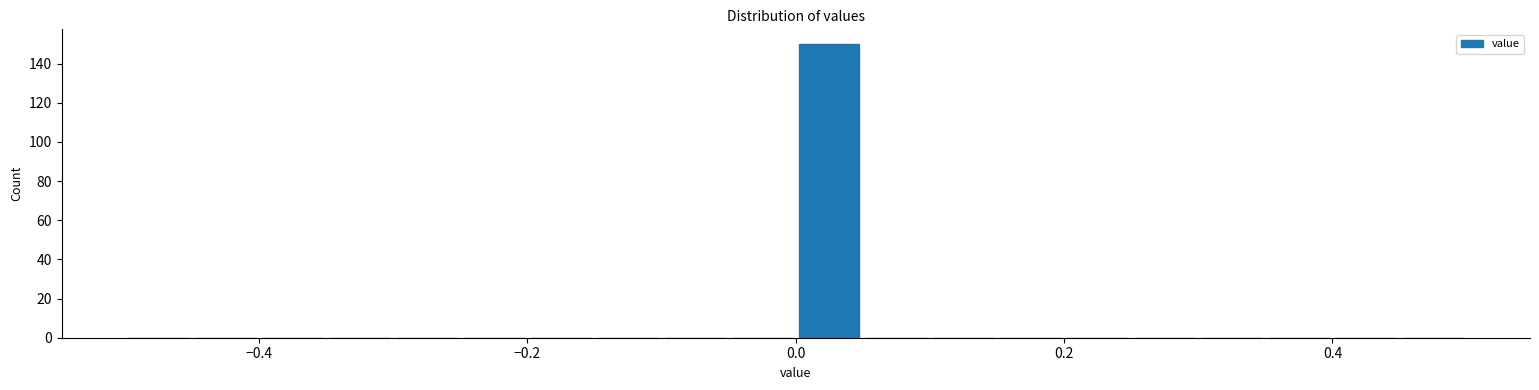

Around what value on the x-axis is the tallest bar? Give the approximate position of its centre, as read against the axis.

0.02